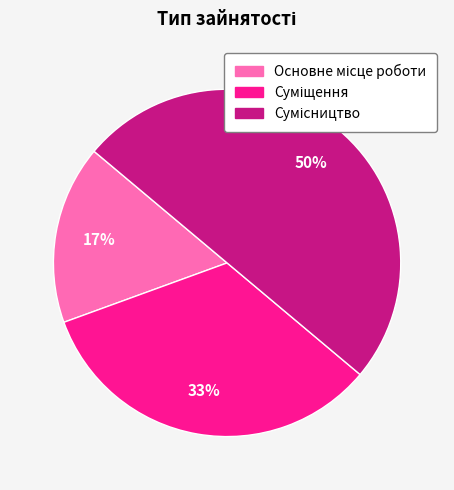

To the nearest percent, what is the difference between the largest and smallest slice percentages?

33%